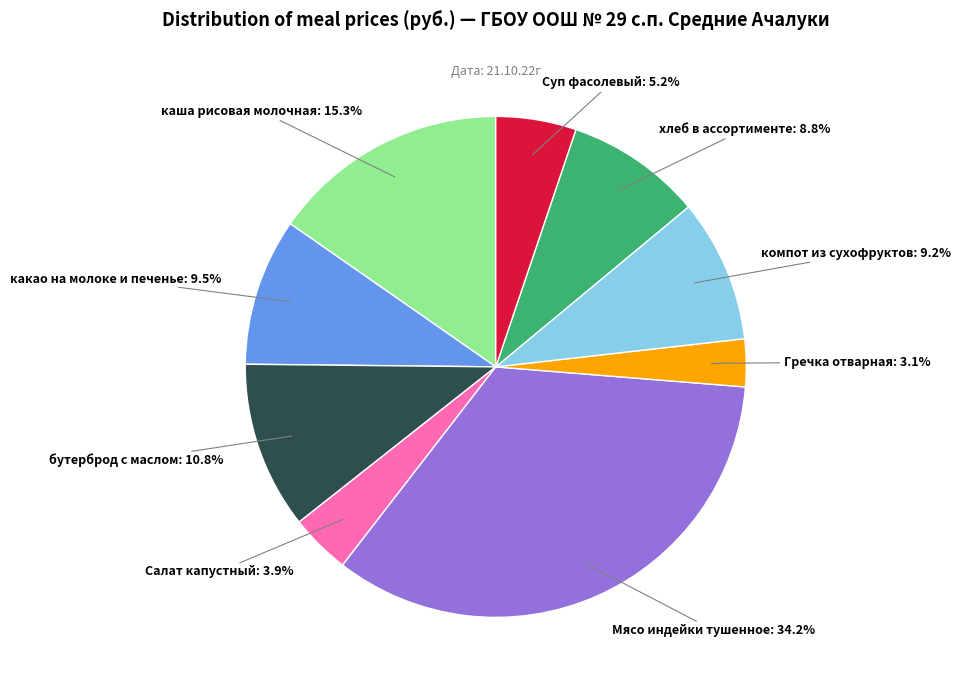

Approximately how many times larger is the value at Суп фасолевый compared to каша рисовая молочная?

0.3